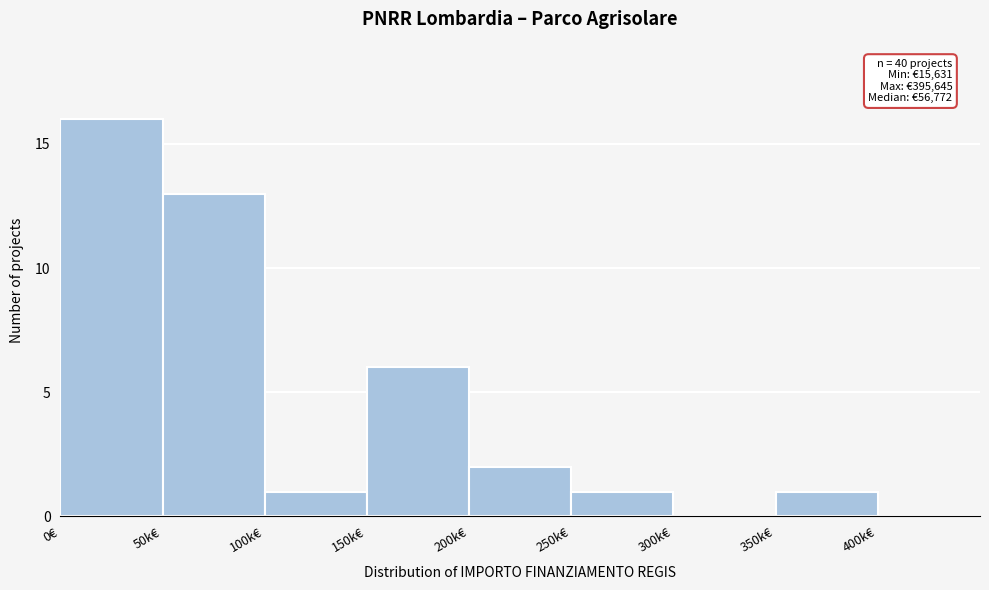

Reading right to left, list all the values displayed in this chart.

400k€=0	350k€=1	300k€=0	250k€=1	200k€=2	150k€=6	100k€=1	50k€=13	0€=16